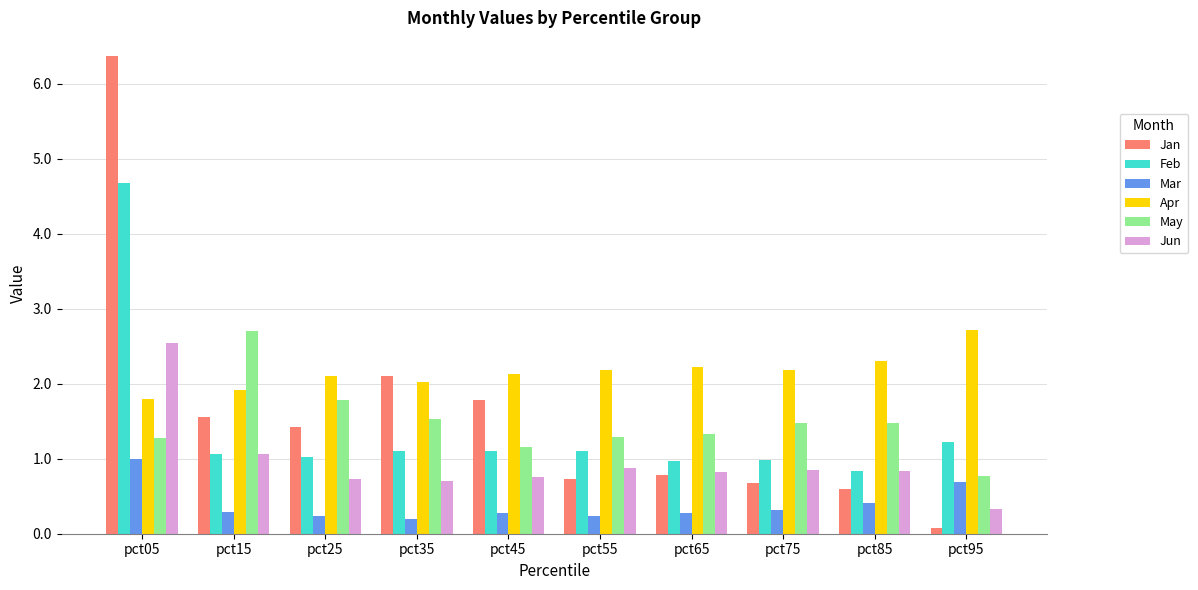

Reading right to left, what are all the values shown in this chart?

Jan: pct95=0.1	pct85=0.6	pct75=0.7	pct65=0.8	pct55=0.7	pct45=1.8	pct35=2.1	pct25=1.4	pct15=1.6	pct05=6.4
Feb: pct95=1.2	pct85=0.8	pct75=1.0	pct65=1.0	pct55=1.1	pct45=1.1	pct35=1.1	pct25=1.0	pct15=1.1	pct05=4.7
Mar: pct95=0.7	pct85=0.4	pct75=0.3	pct65=0.3	pct55=0.2	pct45=0.3	pct35=0.2	pct25=0.2	pct15=0.3	pct05=1.0
Apr: pct95=2.7	pct85=2.3	pct75=2.2	pct65=2.2	pct55=2.2	pct45=2.1	pct35=2.0	pct25=2.1	pct15=1.9	pct05=1.8
May: pct95=0.8	pct85=1.5	pct75=1.5	pct65=1.3	pct55=1.3	pct45=1.2	pct35=1.5	pct25=1.8	pct15=2.7	pct05=1.3
Jun: pct95=0.3	pct85=0.8	pct75=0.8	pct65=0.8	pct55=0.9	pct45=0.7	pct35=0.7	pct25=0.7	pct15=1.1	pct05=2.5